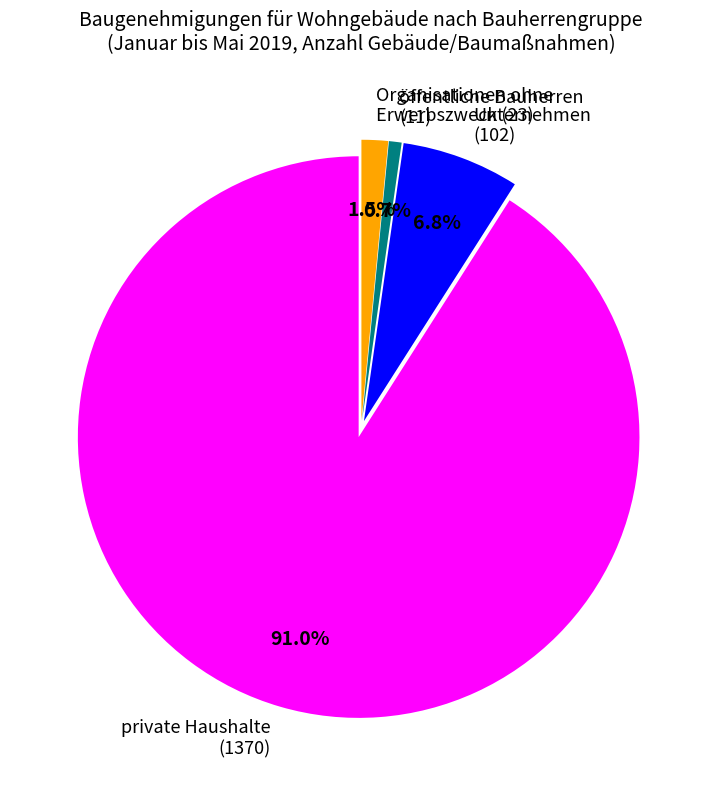

Rank the categories by value from lowest to highest.

öffentliche Bauherren (11), Organisationen ohne Erwerbszweck (23), Unternehmen (102), private Haushalte (1370)